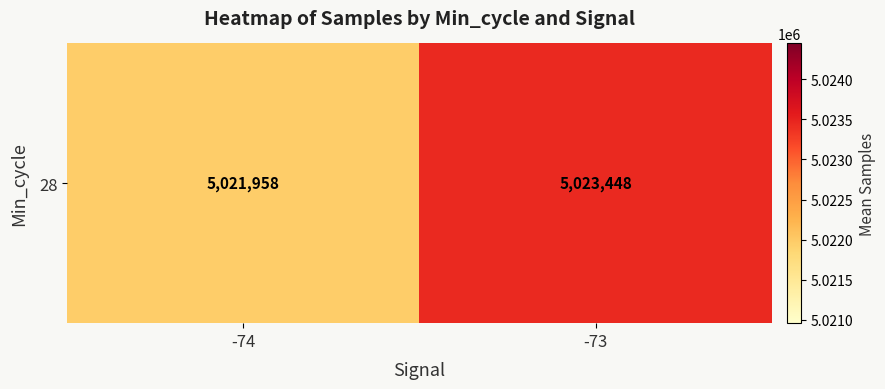

What is the sum of all values?

10045405.7